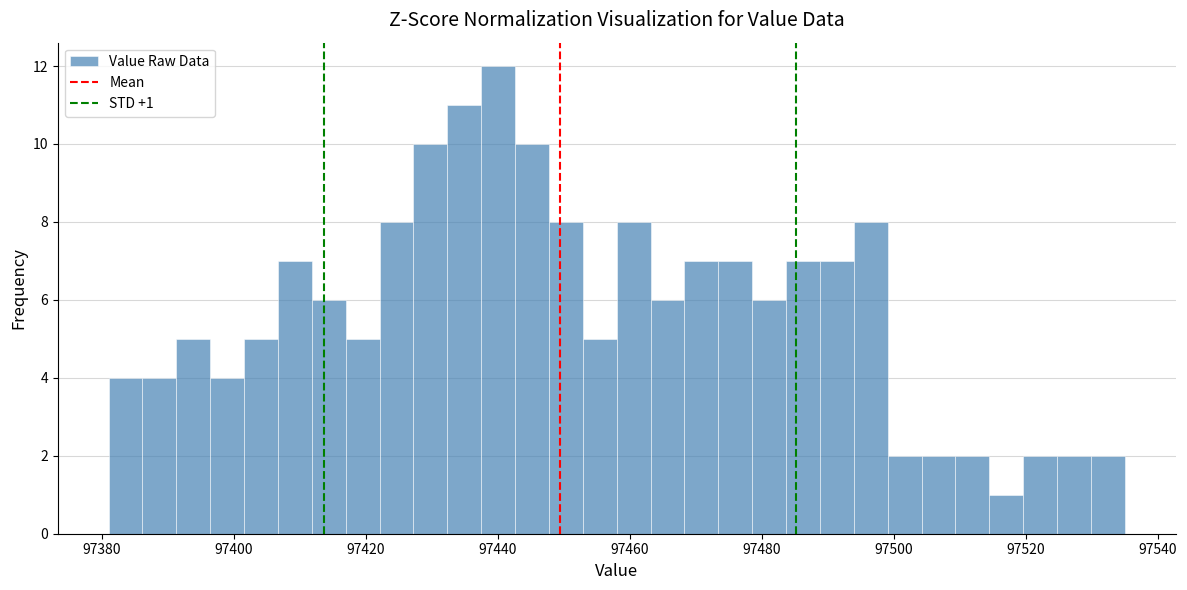

Around what value on the x-axis is the tallest bar? Give the approximate position of its centre, as read against the axis.

97440